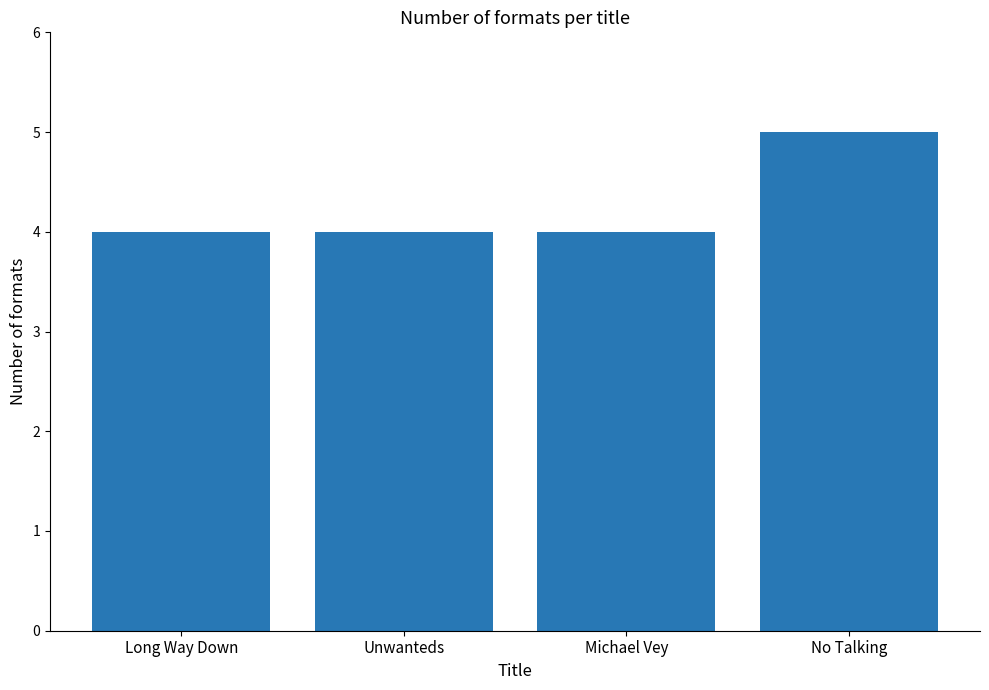

Which has a higher value, Michael Vey or No Talking?

No Talking